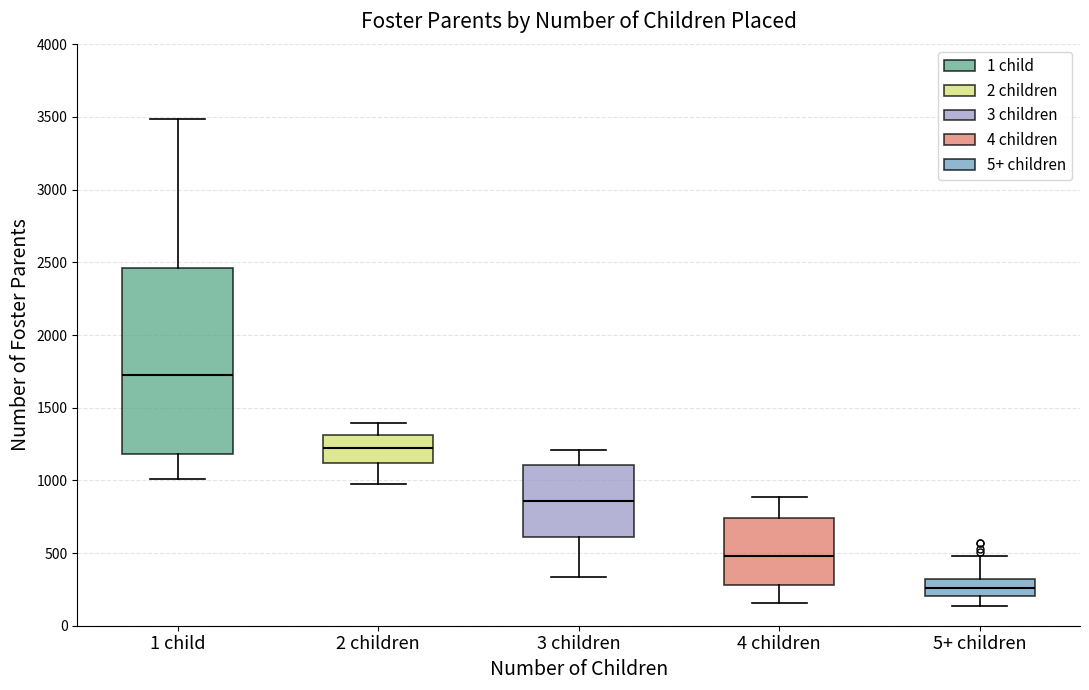

Reading left to right, transcribe this box plot: for each box, give where its median line is, the range the box spans, and where its two whiskers end, as read against the y-axis. The values are not printed on the chart, so give them approximately, as read against the axis.

1 child: median 1750, box 1200 to 2450, whiskers 1000 to 3500
2 children: median 1200, box 1100 to 1300, whiskers 1000 to 1400
3 children: median 850, box 600 to 1100, whiskers 350 to 1200
4 children: median 500, box 300 to 750, whiskers 150 to 900
5+ children: median 250, box 200 to 300, whiskers 150 to 500